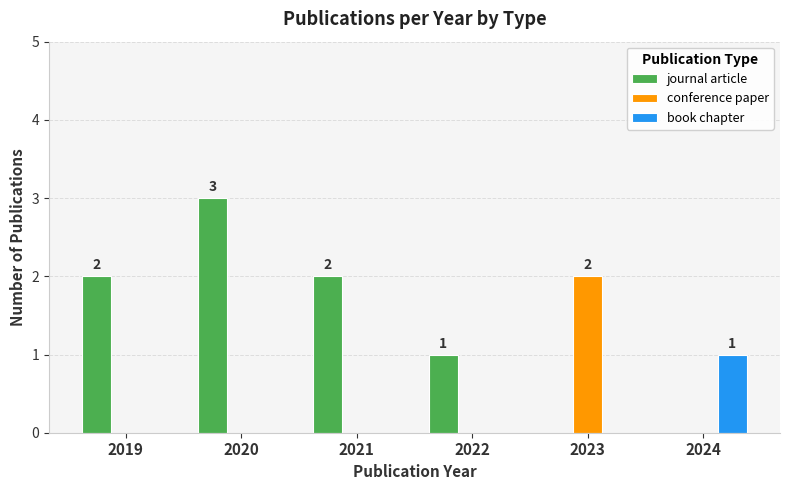

Count the number of data series in this chart.

3